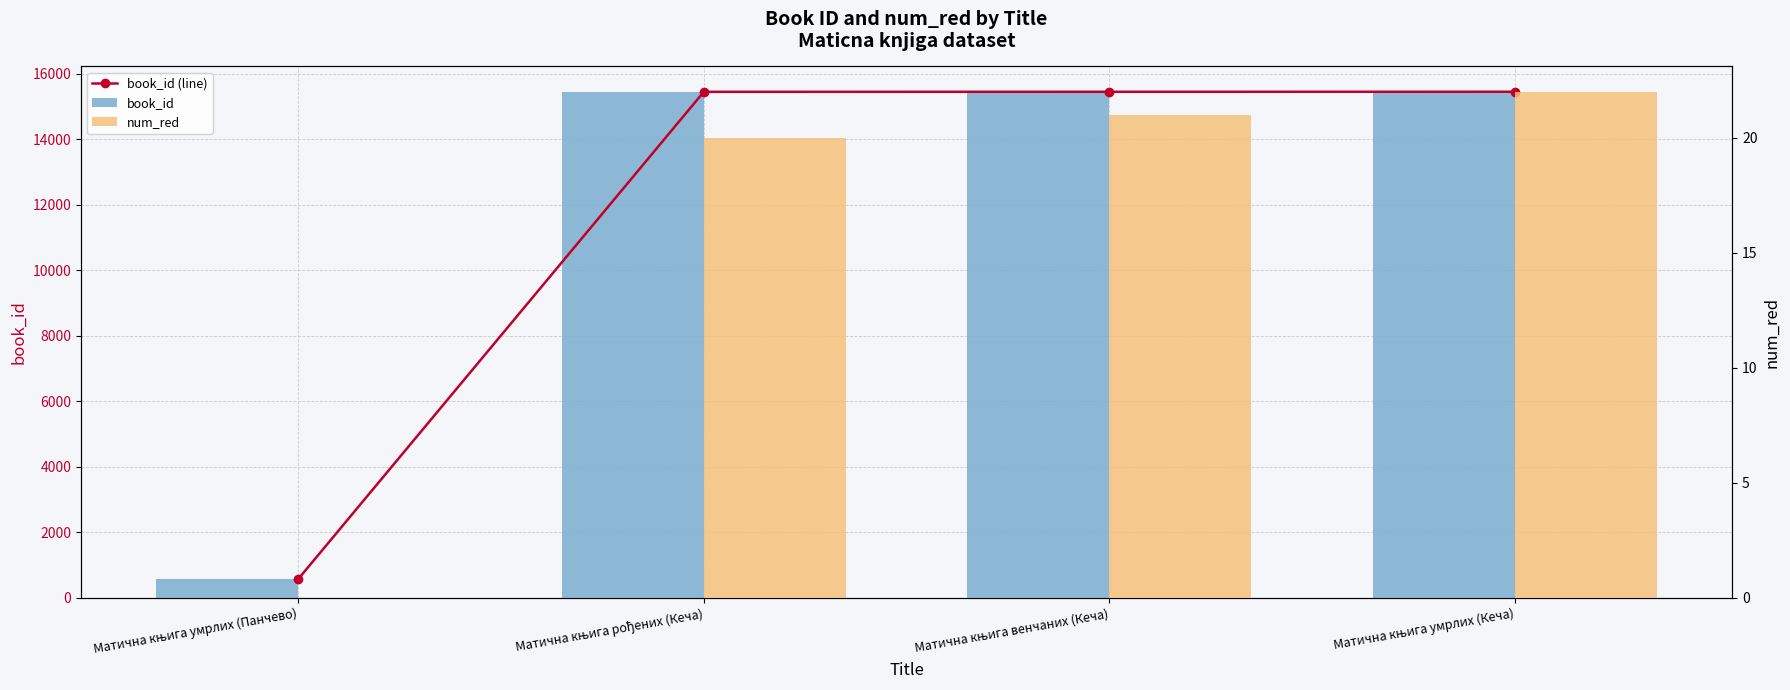

What is the minimum value for book_id?

569